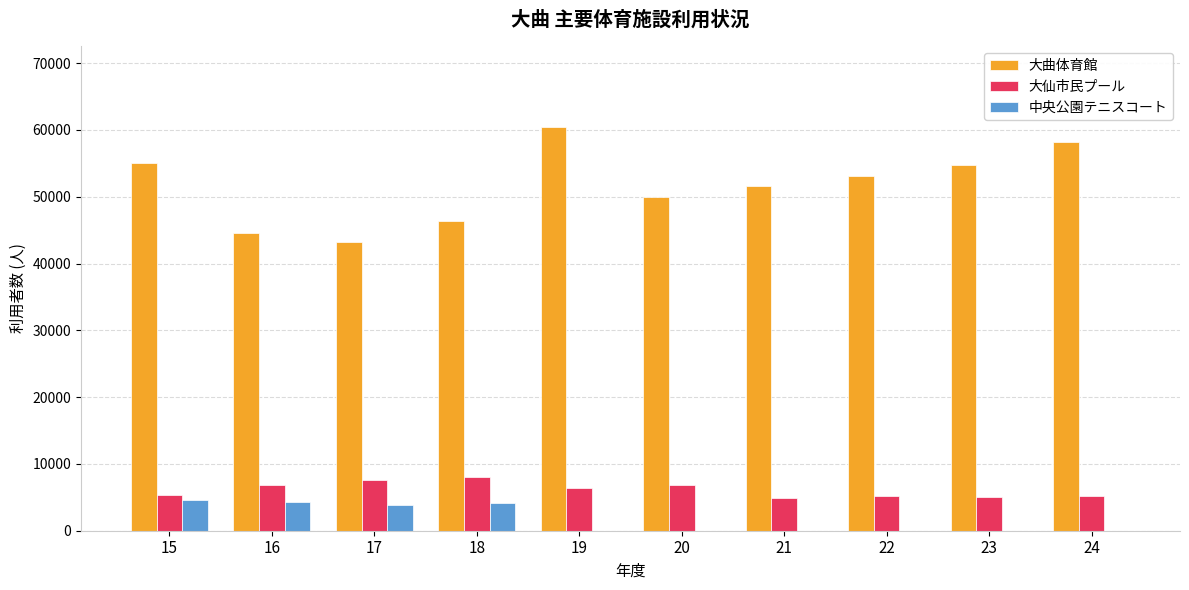

Is it true that 大曲体育館 equals 51562 at 21?

True